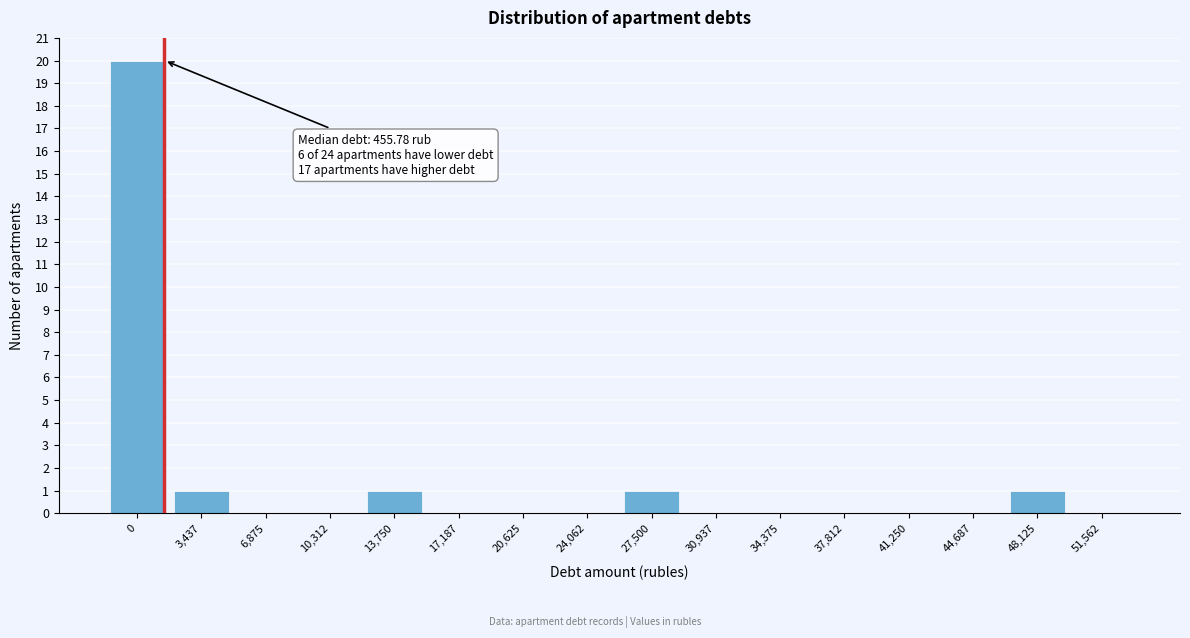

Reading right to left, what are all the values shown in this chart?

51,562=0	48,125=1	44,687=0	41,250=0	37,812=0	34,375=0	30,937=0	27,500=1	24,062=0	20,625=0	17,187=0	13,750=1	10,312=0	6,875=0	3,437=1	0=20